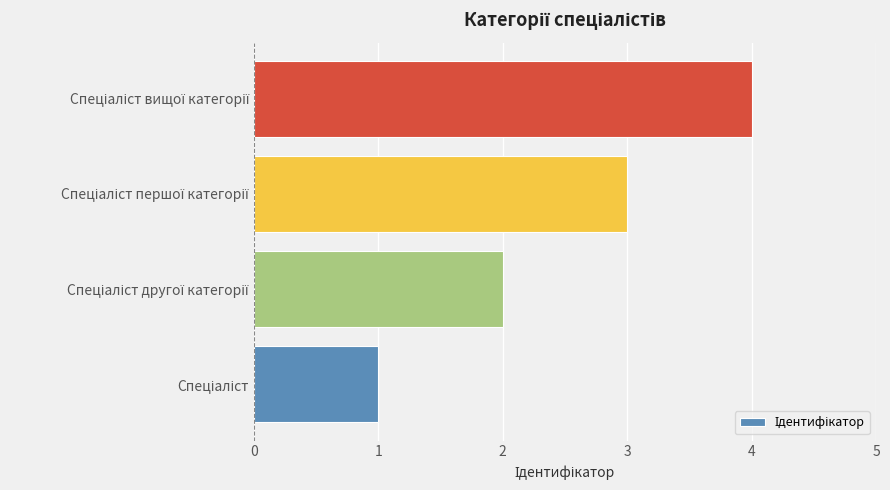

What is the difference between the second highest and second lowest values?

1